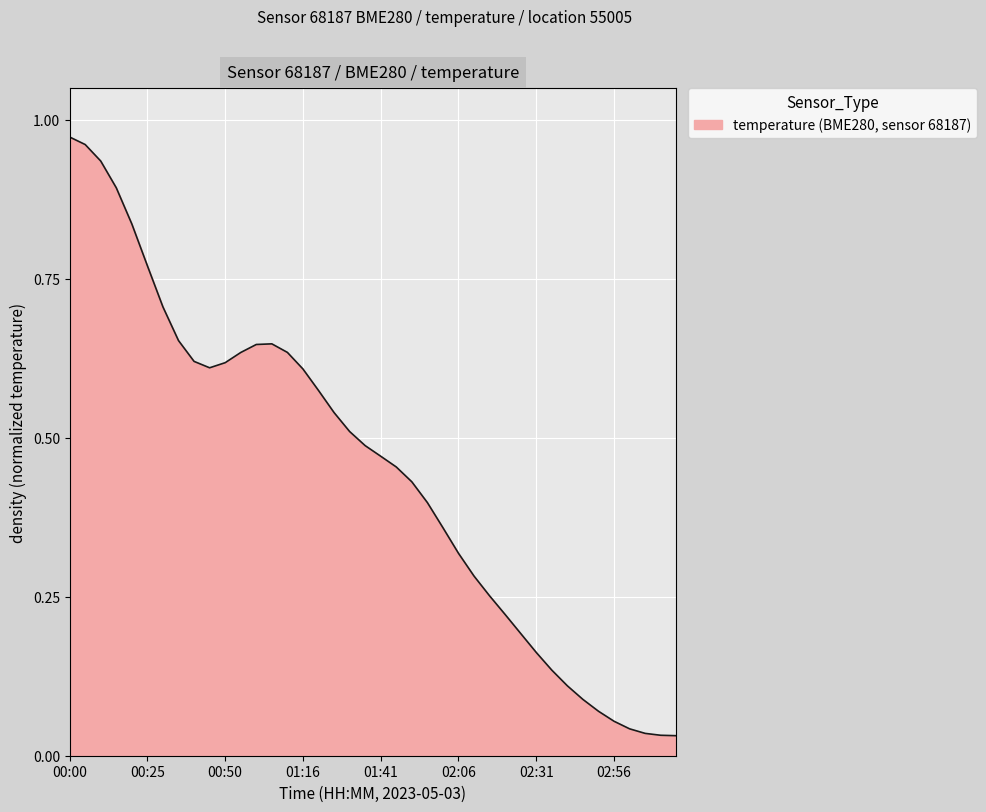

What is the label of the 1st point from the right?

03:16